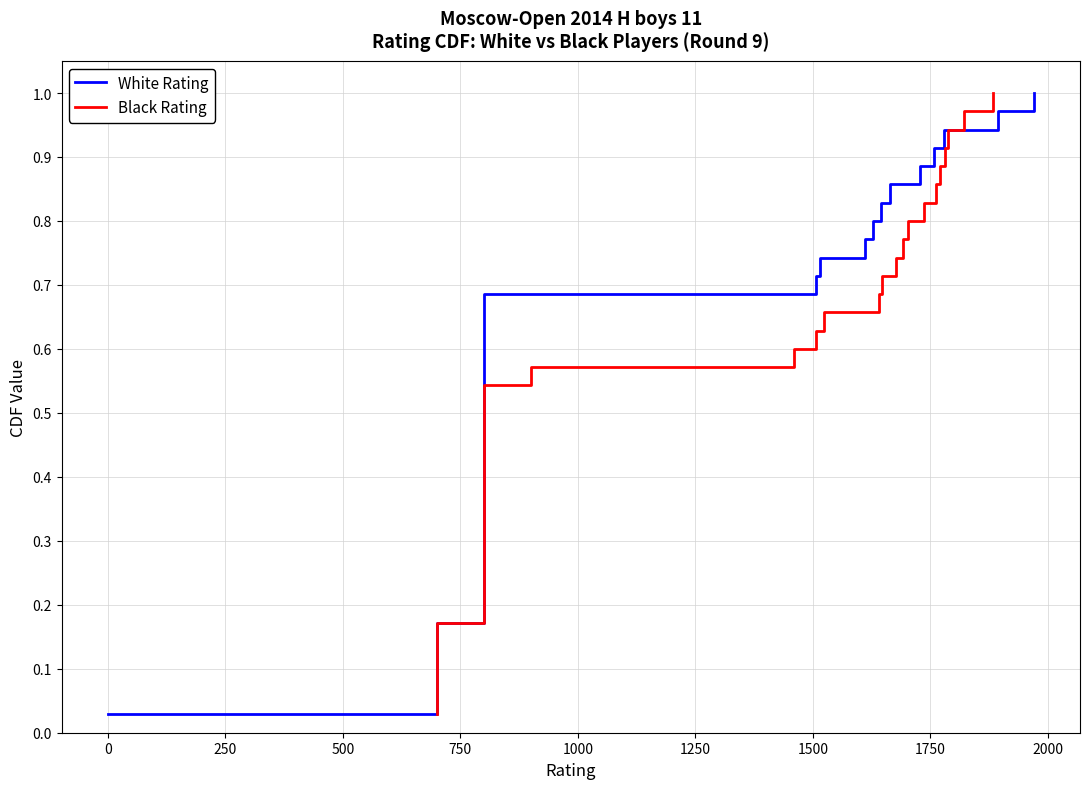

What is the average value of the White Rating series?

0.5